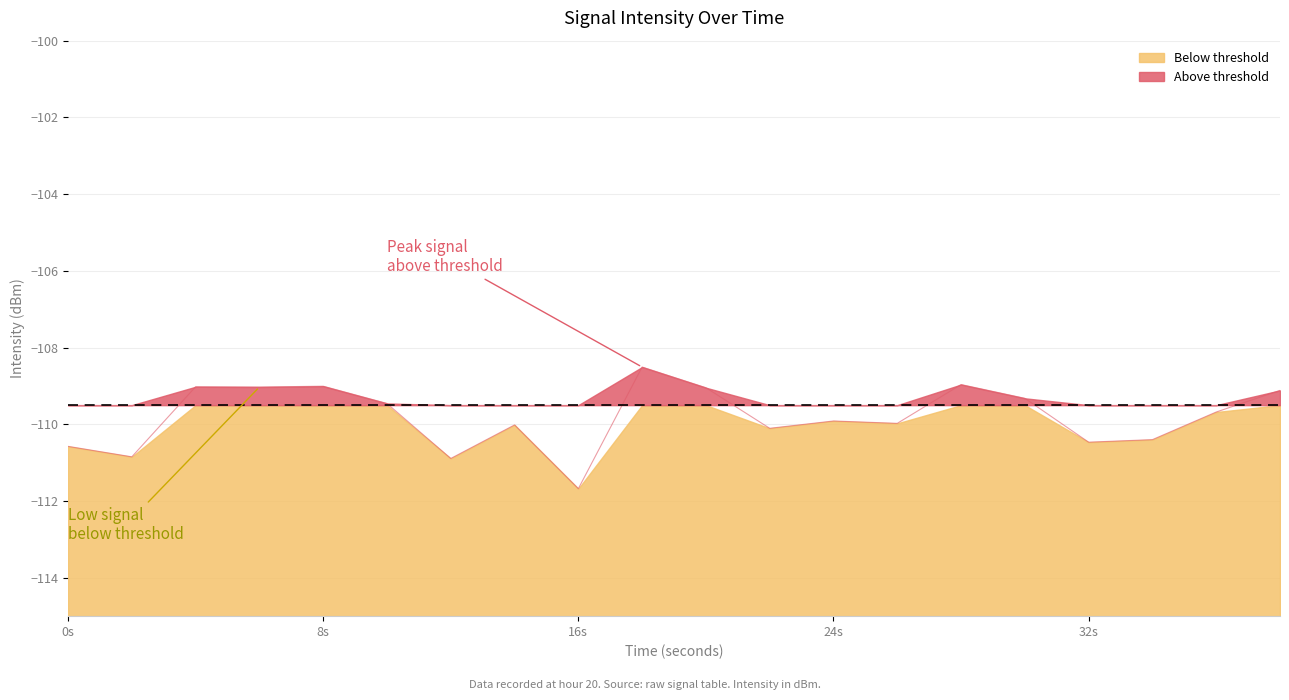

What is the average value?

-109.8